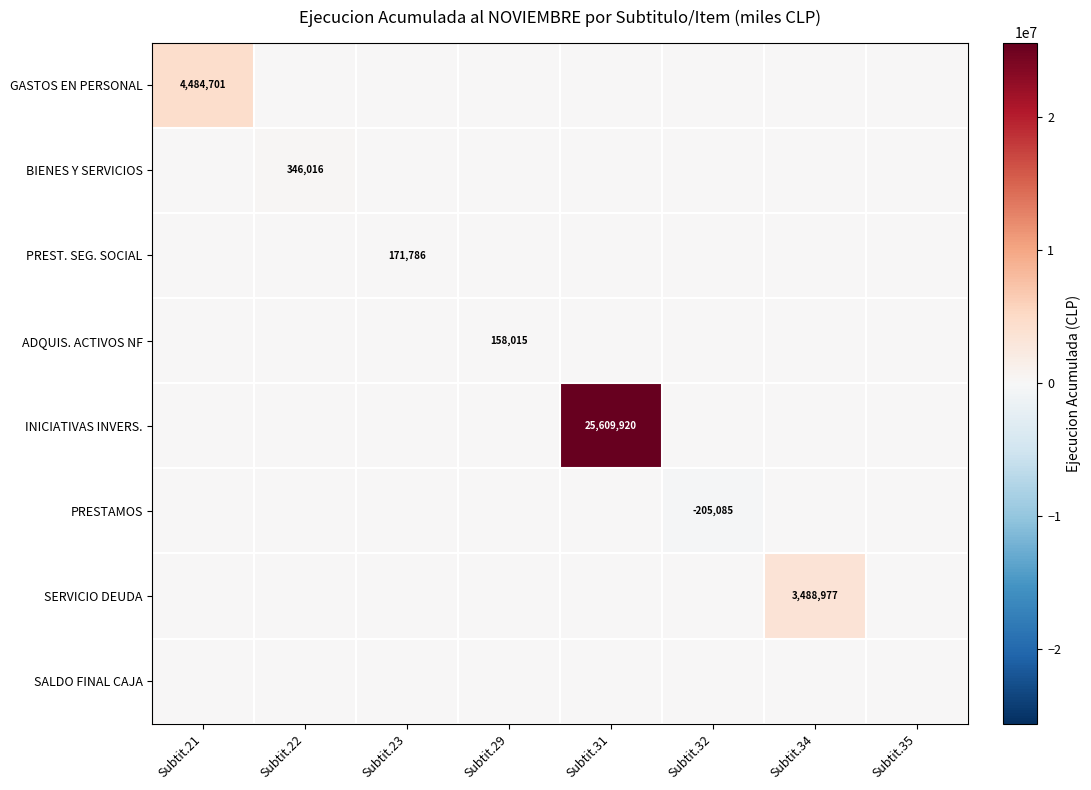

What is the sum of all PRESTAMOS values?

-205085